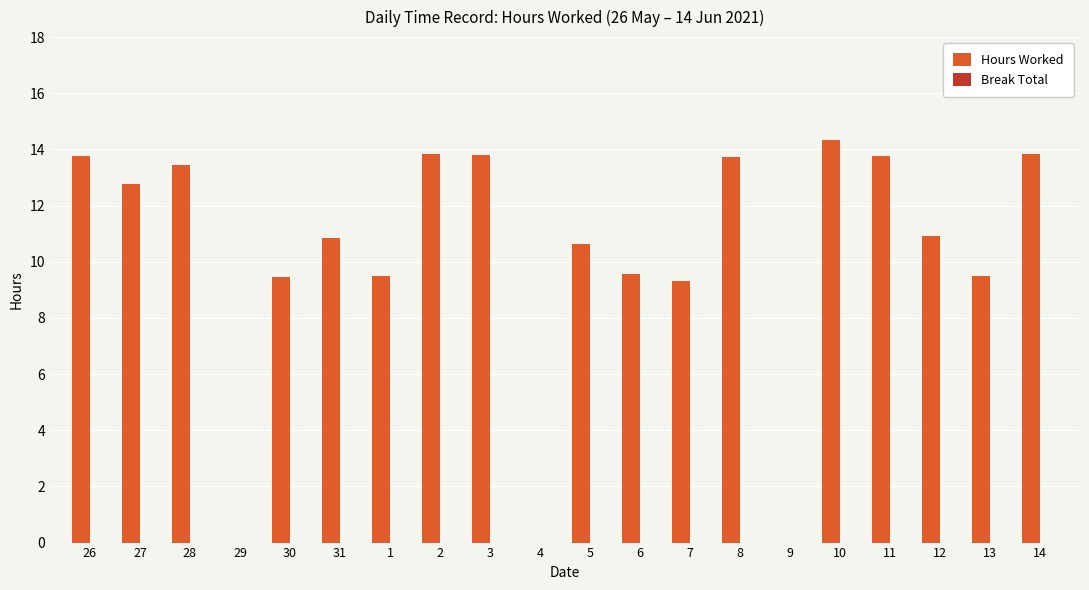

How many series are shown in this chart?

1